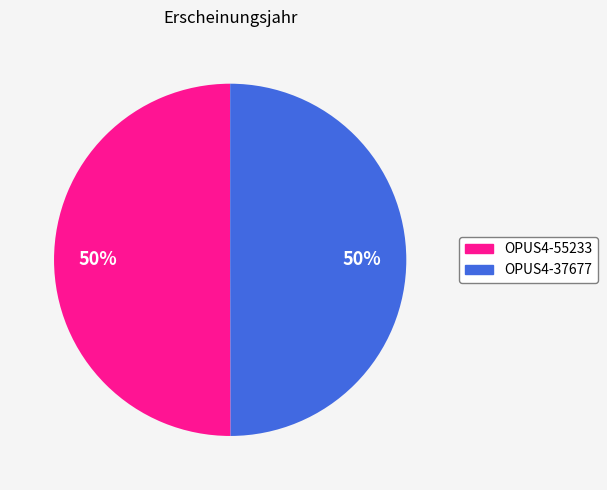

To the nearest percent, what is the combined percentage of OPUS4-37677 and OPUS4-55233?

100%